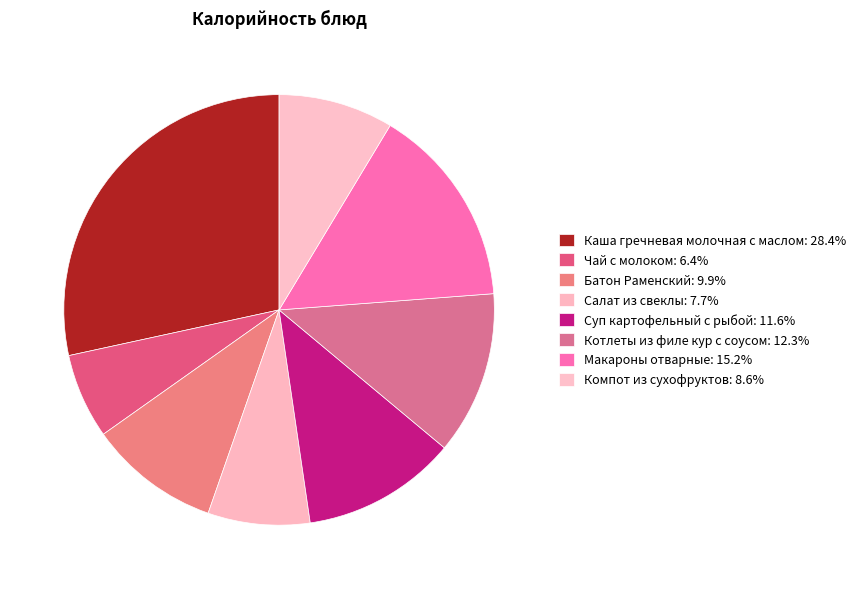

How many segments does this pie chart have?

8